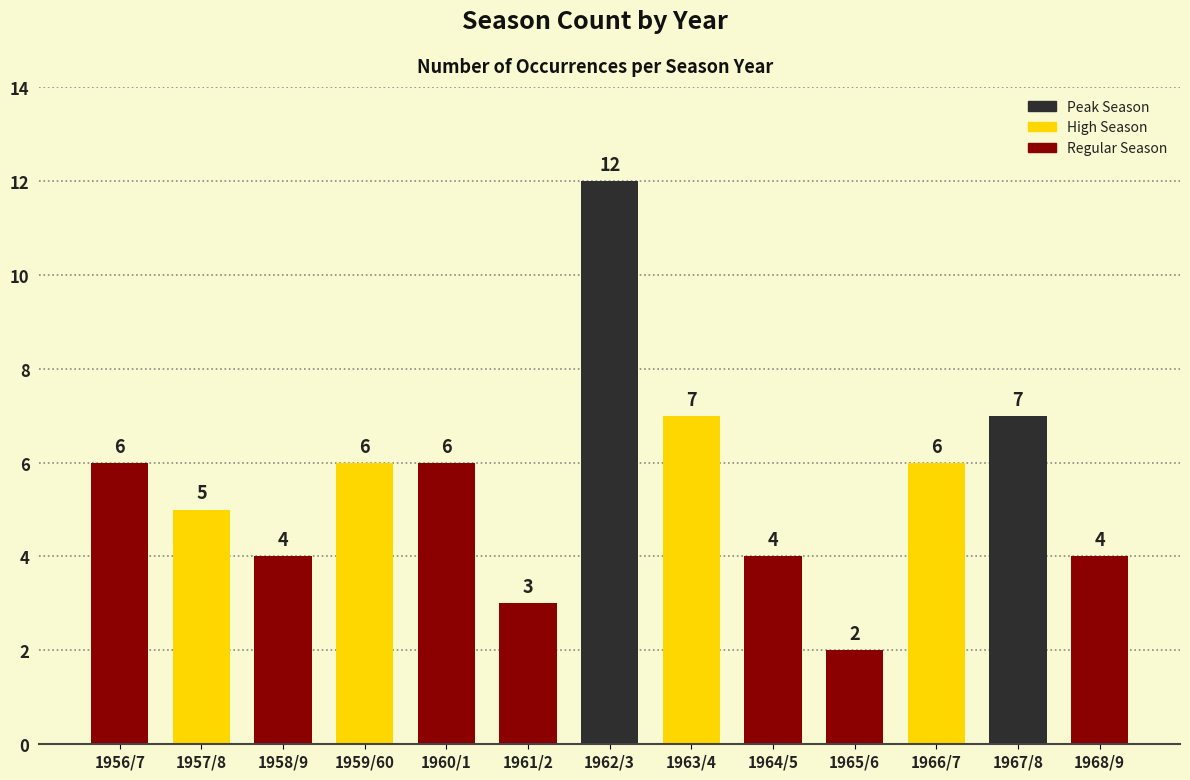

Approximately how many times larger is the value at 1965/6 compared to 1966/7?

0.3